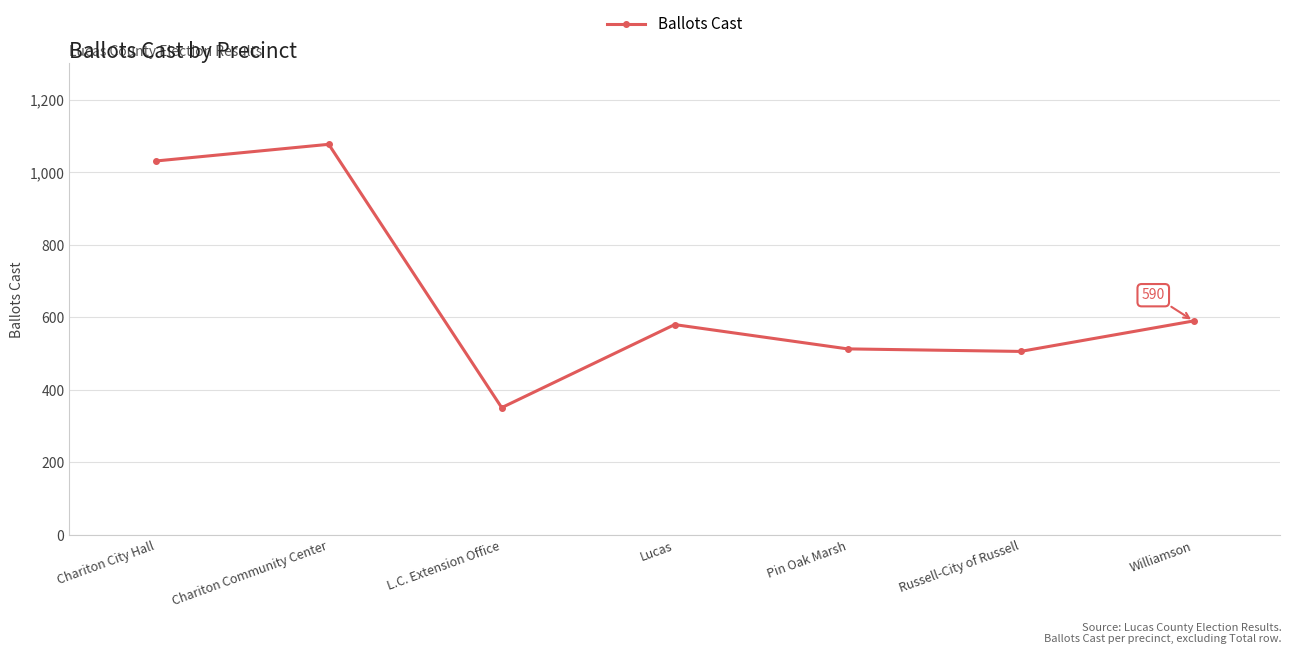

How many values are below 580?

3